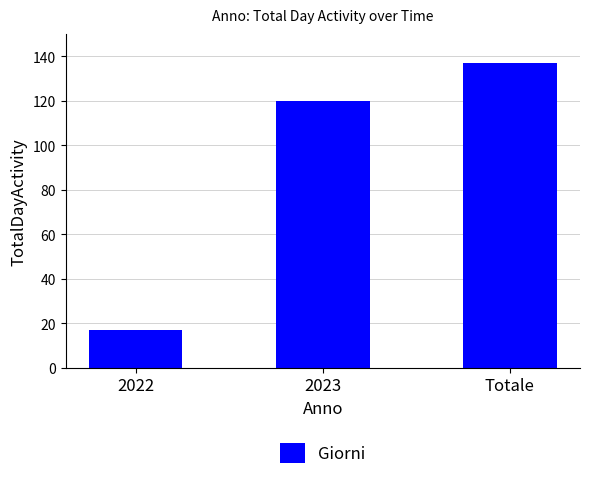

What is the approximate value at 2023?

120